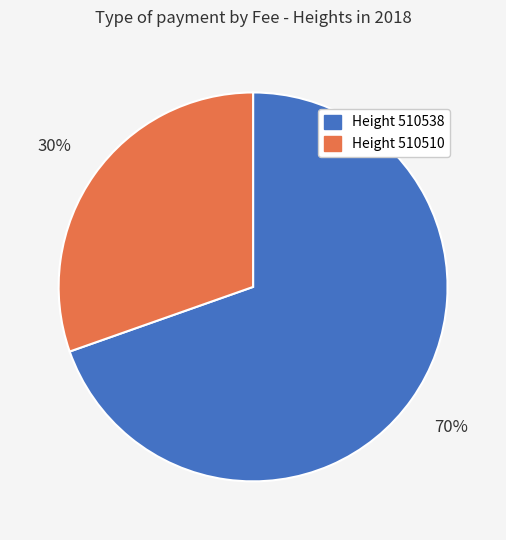

Which slice is the largest?

Height 510538